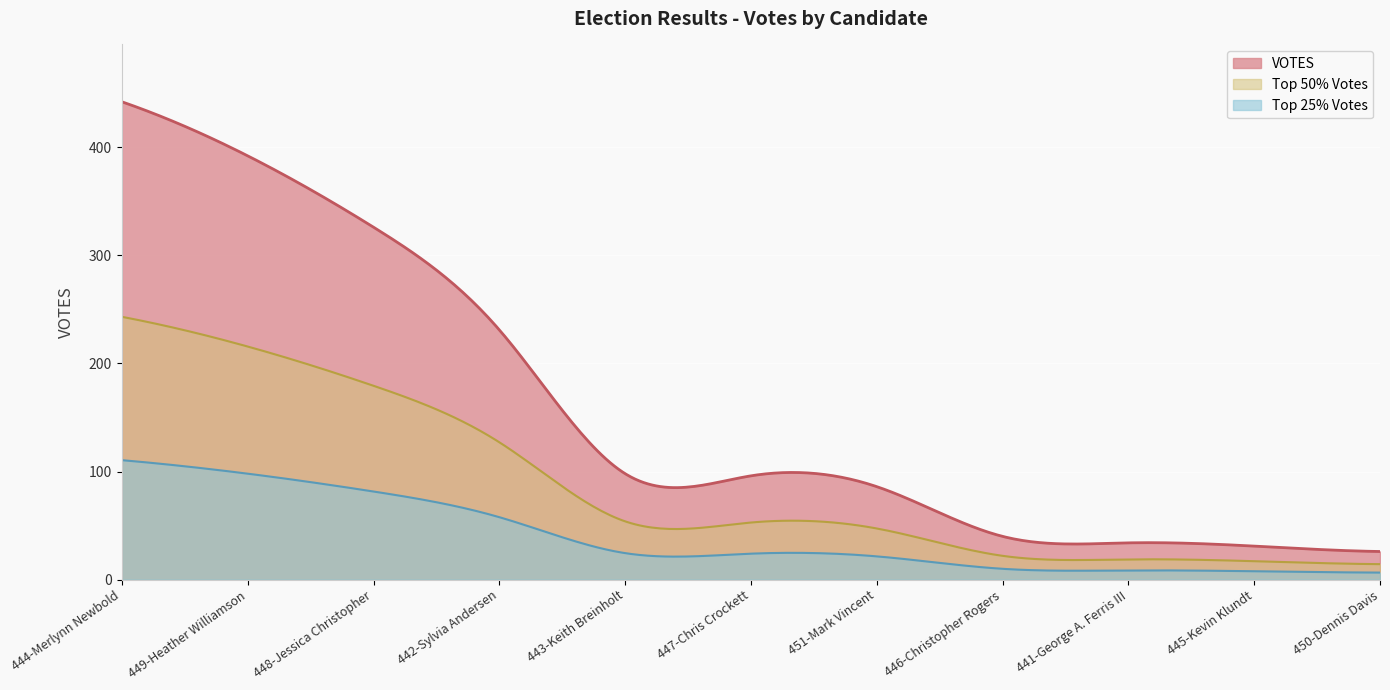

Reading left to right, what are all the values shown in this chart?

444-Merlynn Newbold=442	449-Heather Williamson=392	448-Jessica Christopher=326	442-Sylvia Andersen=231	443-Keith Breinholt=98	447-Chris Crockett=96	451-Mark Vincent=86	446-Christopher Rogers=40	441-George A. Ferris III=34	445-Kevin Klundt=31	450-Dennis Davis=26